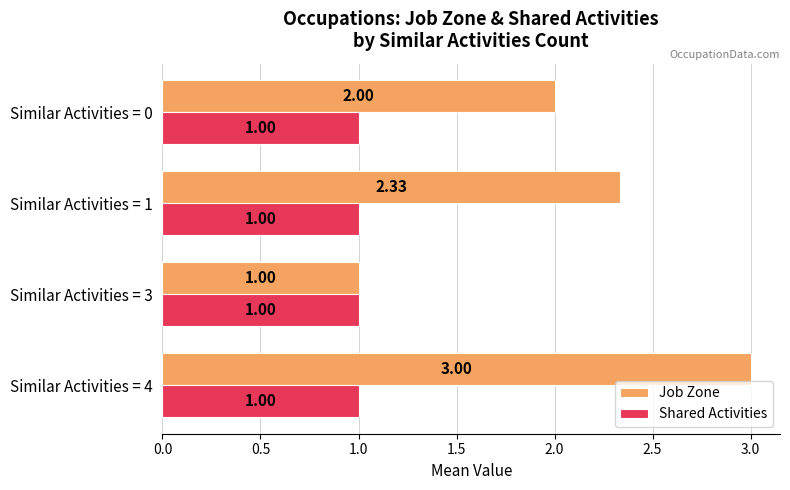

List the series in order of their overall mean, lowest first.

Shared Activities, Job Zone